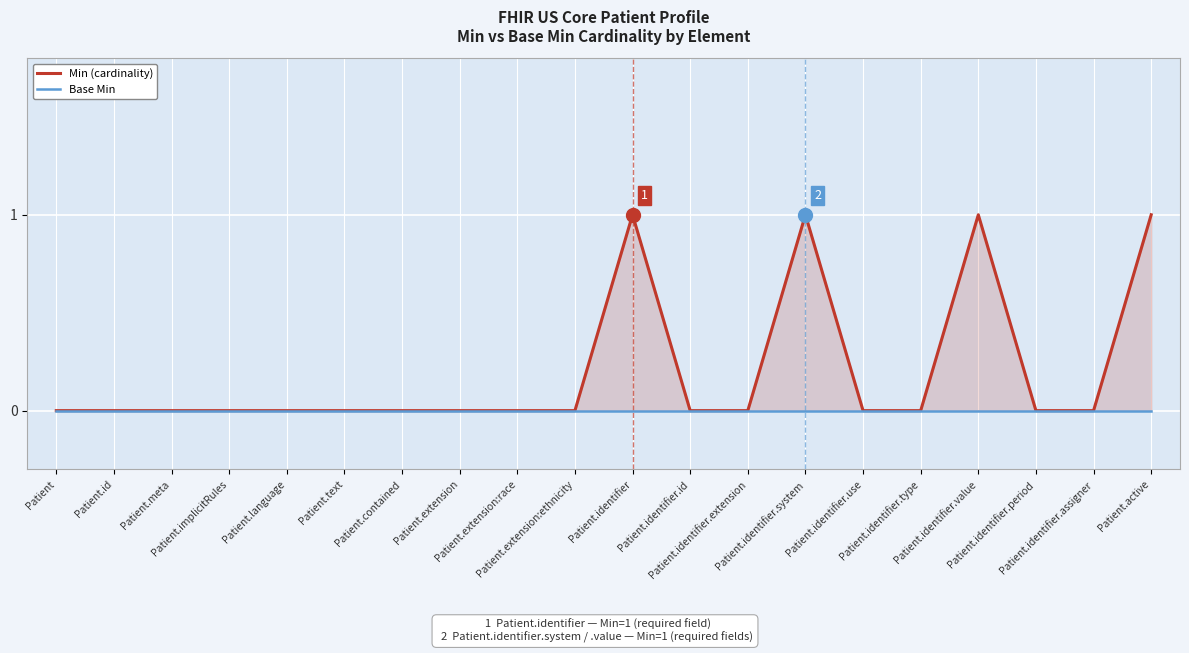

Reading left to right, transcribe all the data shown in this chart.

Min (cardinality): 0	0	0	0	0	0	0	0	0	0	1	0	0	1	0	0	1	0	0	1
Base Min: 0	0	0	0	0	0	0	0	0	0	0	0	0	0	0	0	0	0	0	0